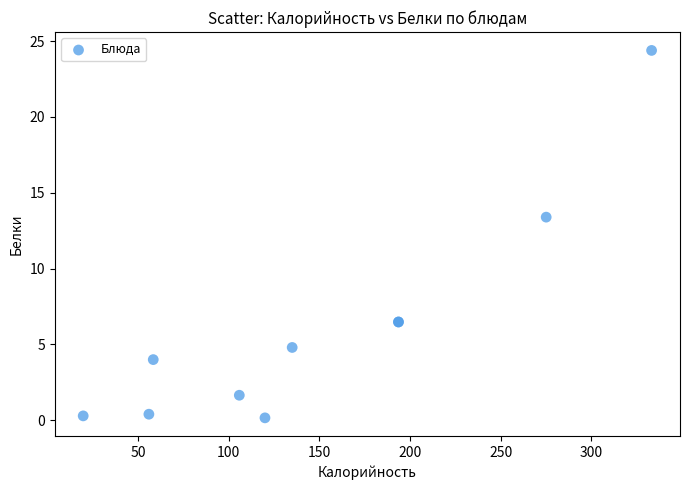

What Y value in the scatter plot is closest to 12?

13.4